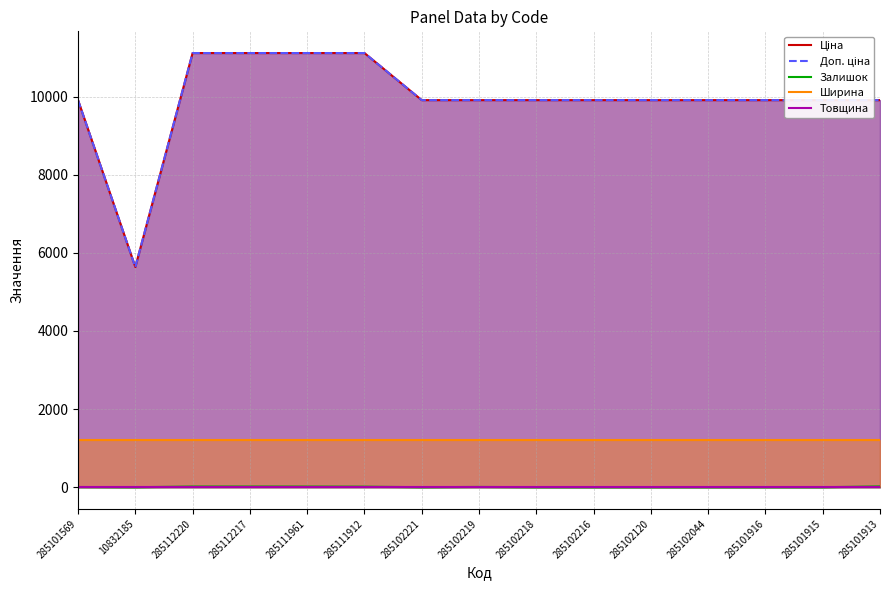

What is the total value across all series at 285111961?

23481.2